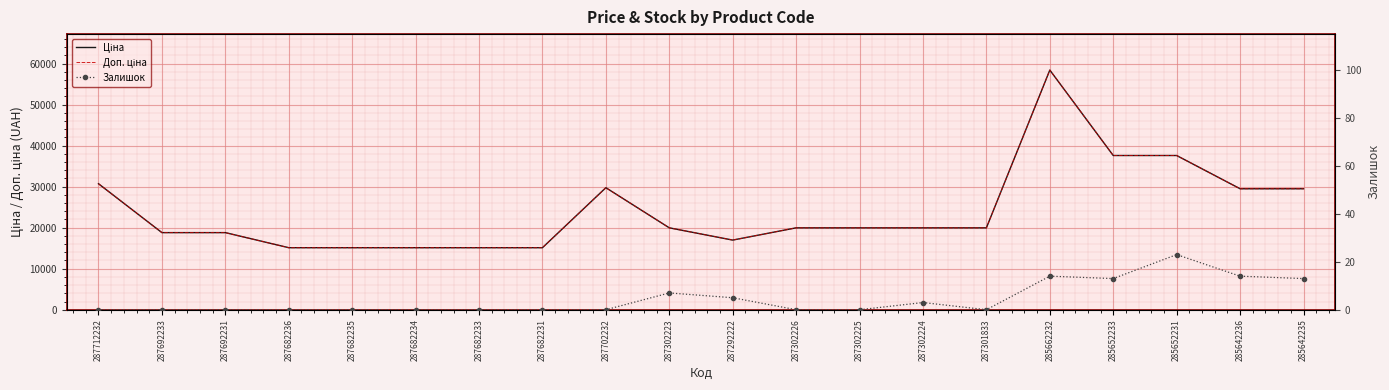

What is the total value across all series at 287682233?

30240.0